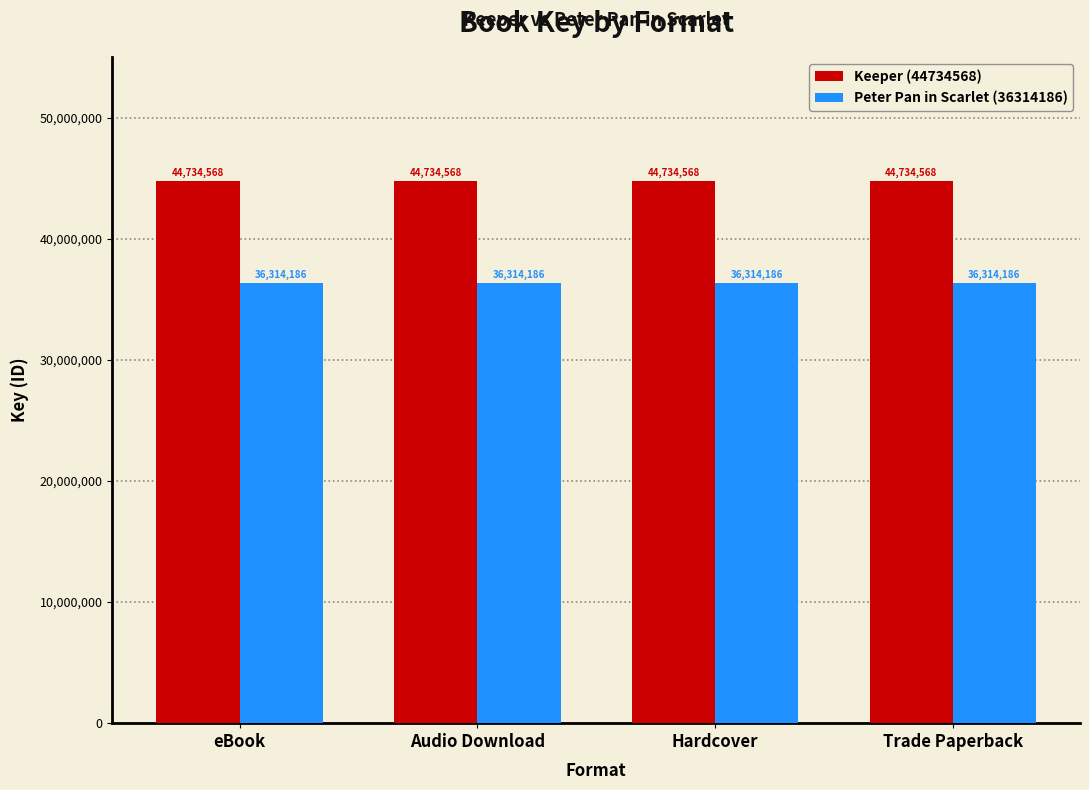

What is the label of the 1st bar from the right?

Trade Paperback